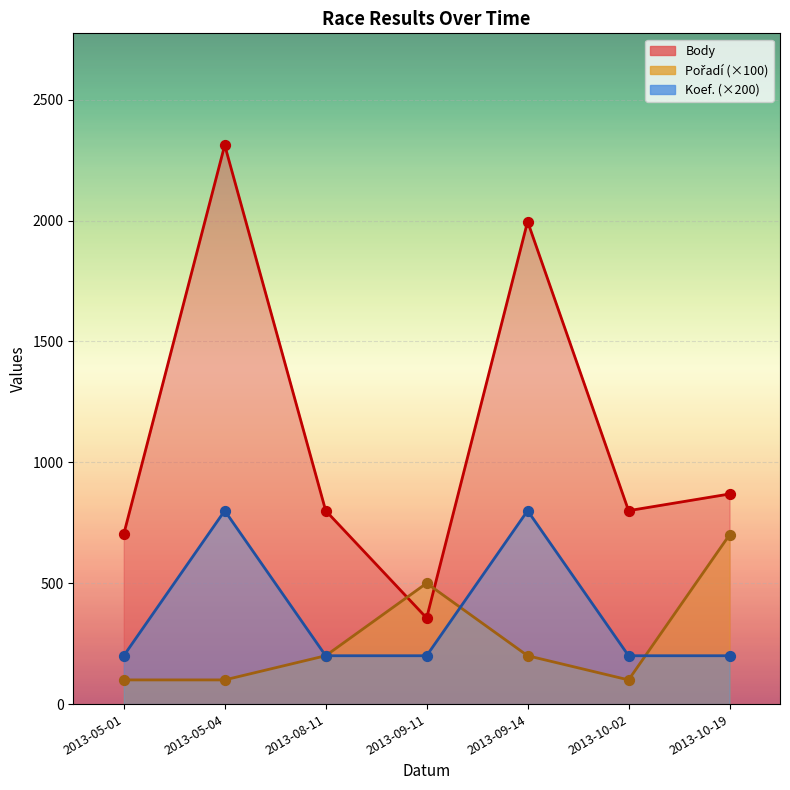

Which series has the largest total across all categories?

Body